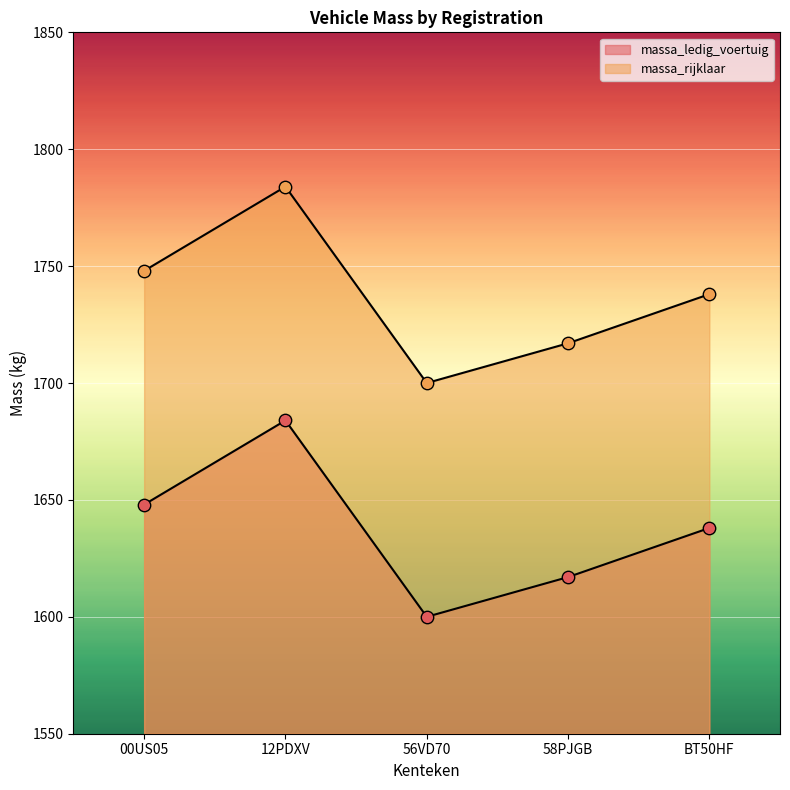

What is the total value across all series at 12PDXV?

3468